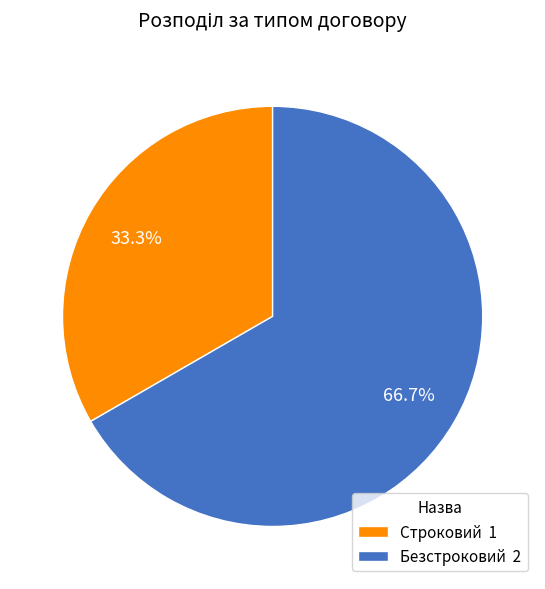

What is the ratio of the value at Строковий to the value at Безстроковий?

0.5